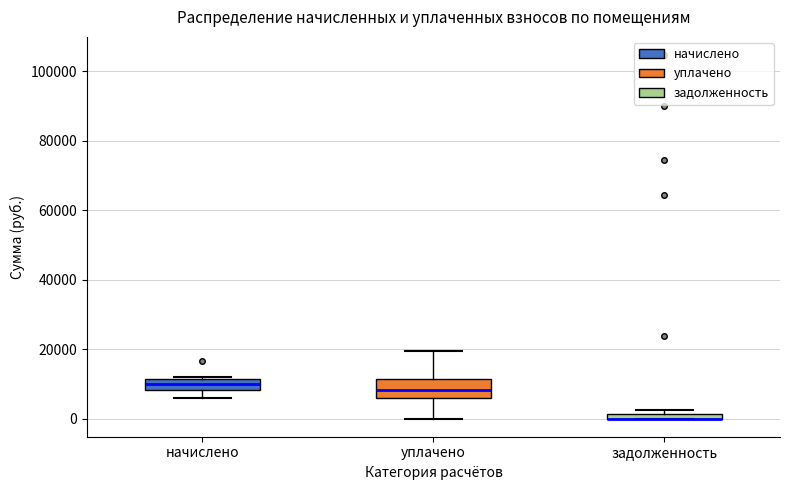

Where does the median line of the box for уплачено sit on the y-axis? The values are not printed on the chart, so give them approximately, as read against the axis.

8000